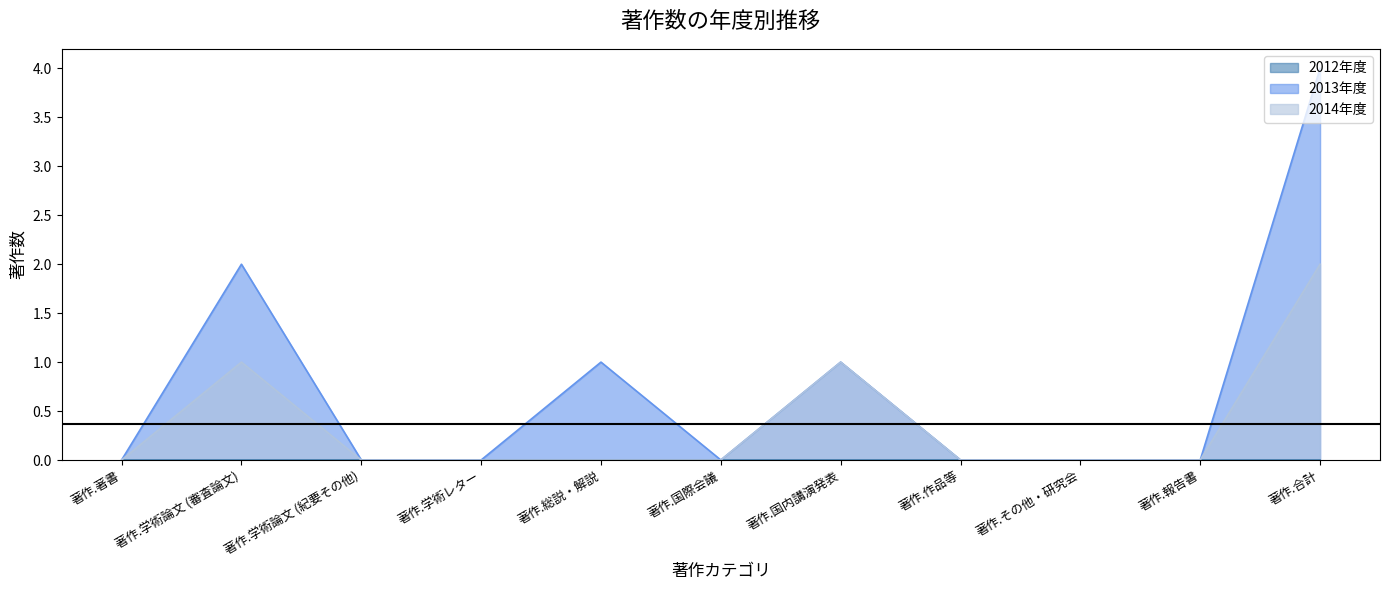

What position from the left is 著作.著書?

1